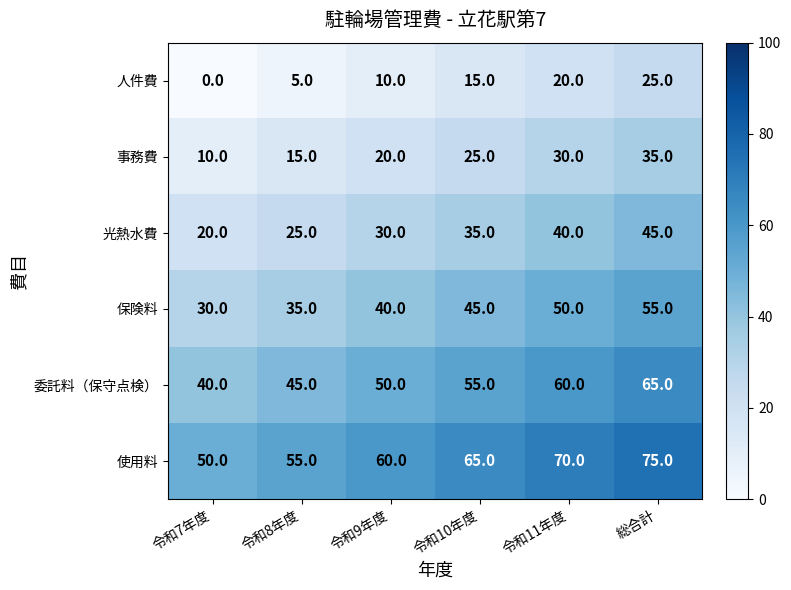

Rank the series at 総合計 from highest to lowest value.

使用料, 委託料（保守点検）, 保険料, 光熱水費, 事務費, 人件費